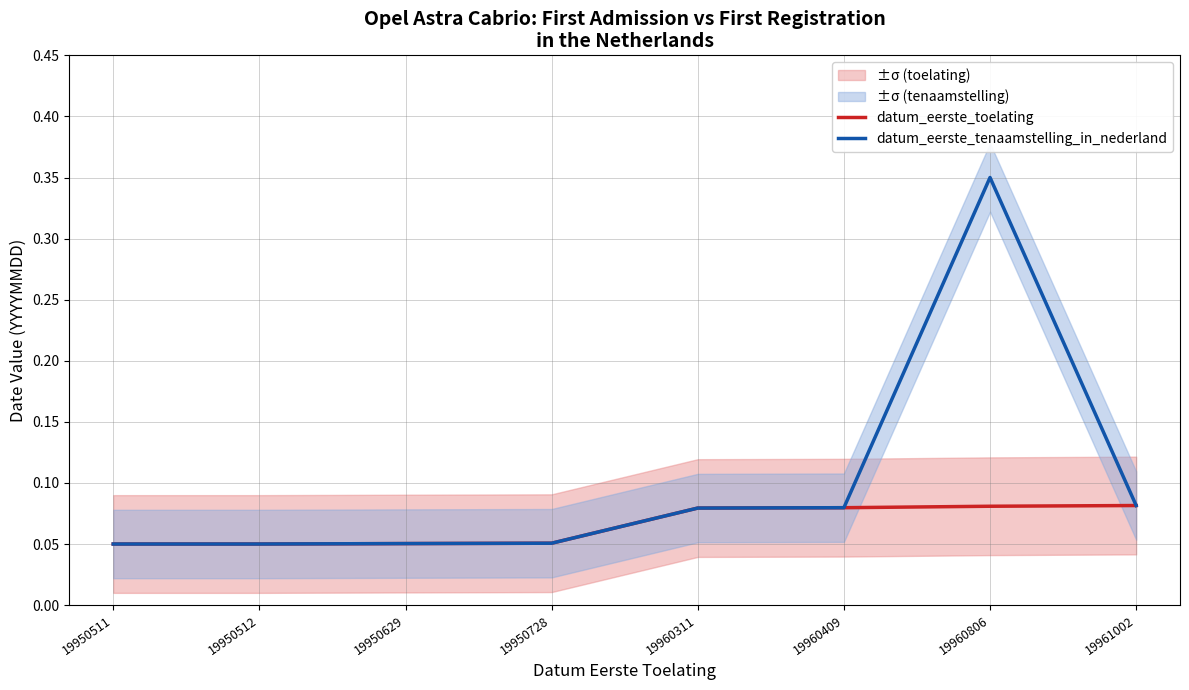

What is the difference between the maximum and second lowest values in the datum_eerste_tenaamstelling_in_nederland series?

0.3